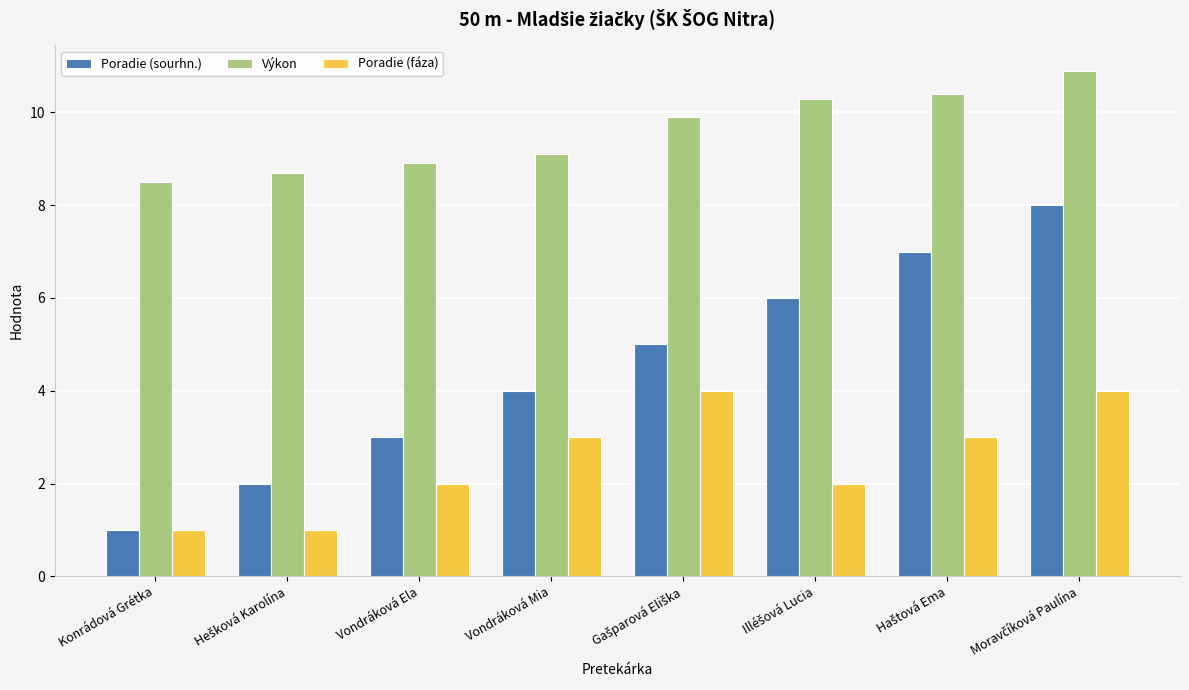

Reading left to right, transcribe all the data shown in this chart.

Poradie (sourhn.): 1.0	2.0	3.0	4.0	5.0	6.0	7.0	8.0
Výkon: 8.5	8.7	8.9	9.1	9.9	10.3	10.4	10.9
Poradie (fáza): 1.0	1.0	2.0	3.0	4.0	2.0	3.0	4.0